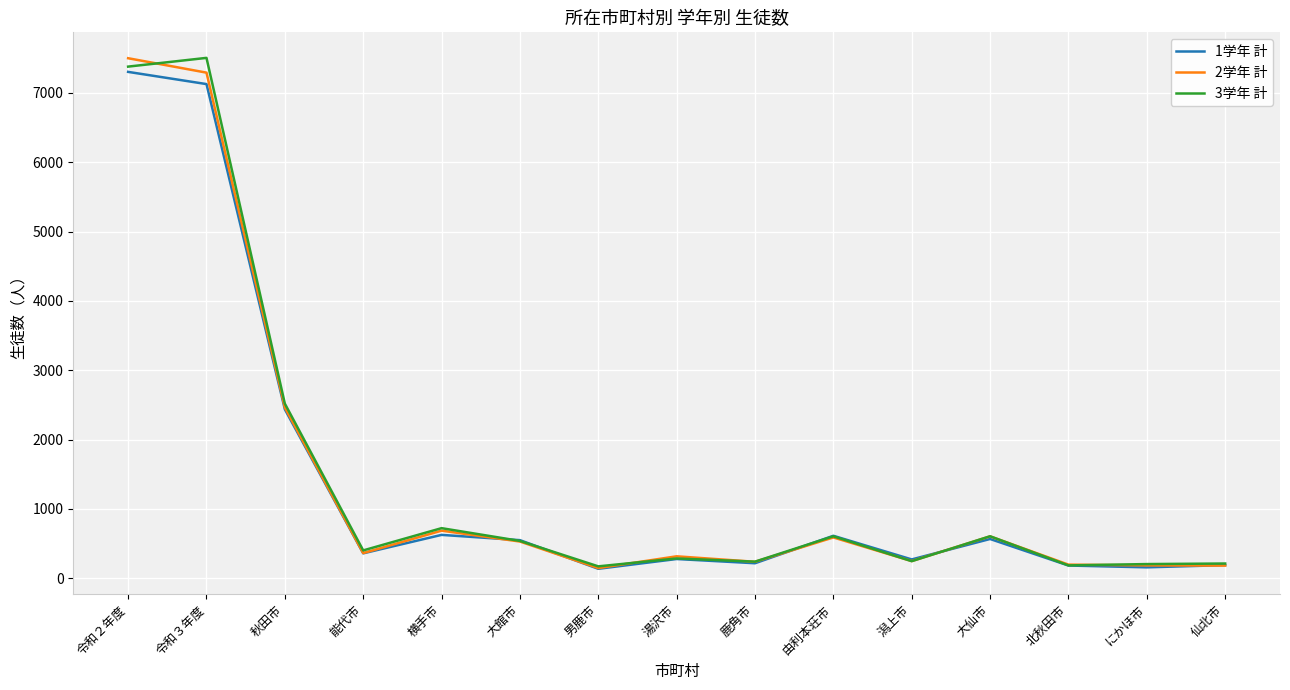

How many lines are shown in the chart?

3